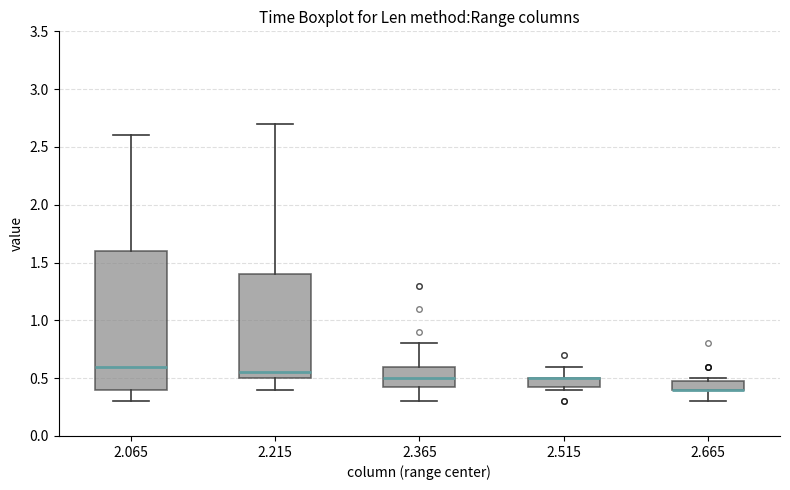

Which box is the tallest, from its lower edge to its upper edge?

2.065